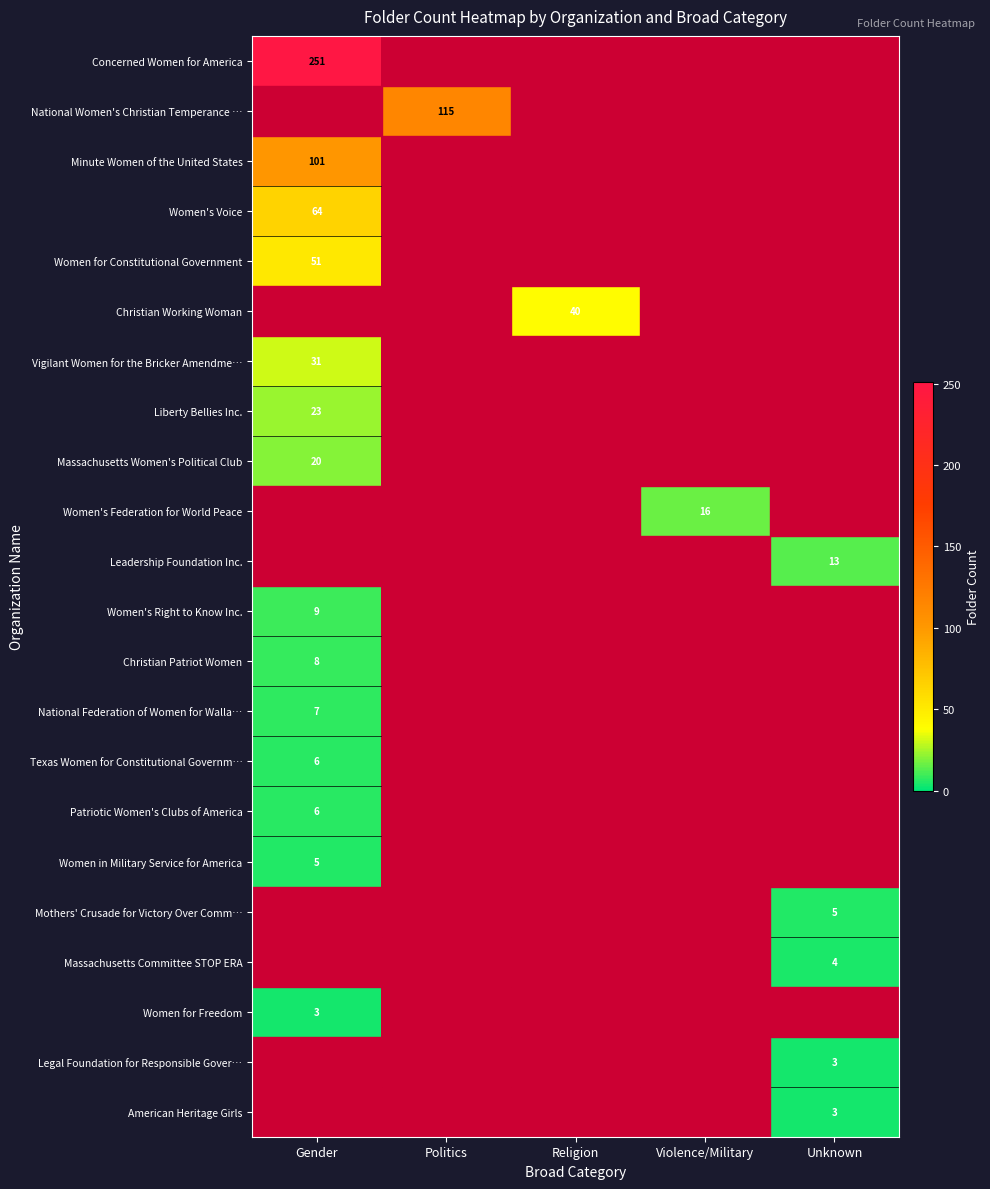

Is the value of row_9 at Gender greater than the value of row_4 at Politics?

No